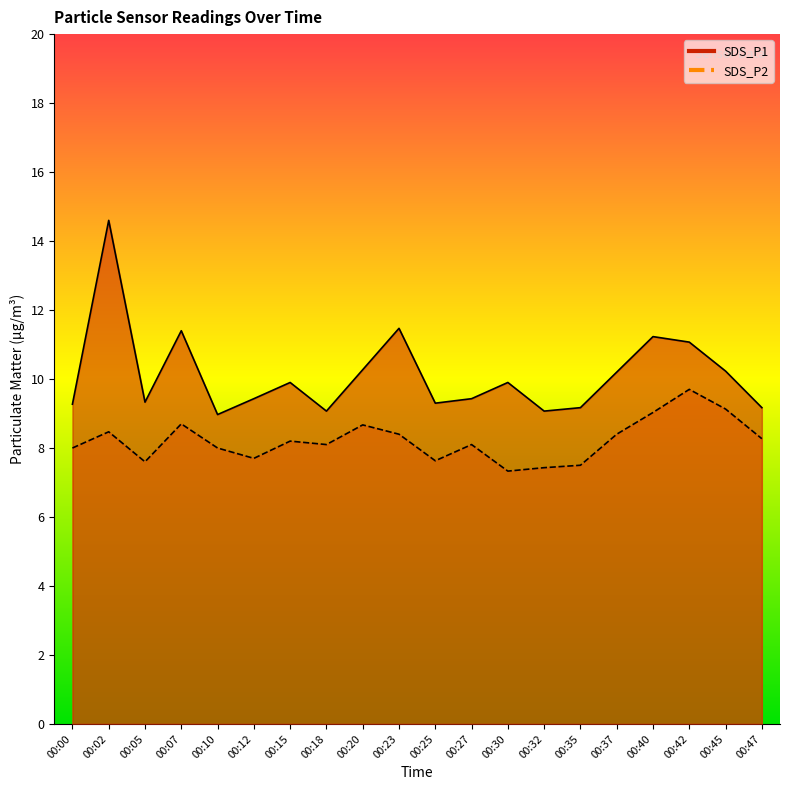

Between 00:02 and 00:18, which is larger?

00:02